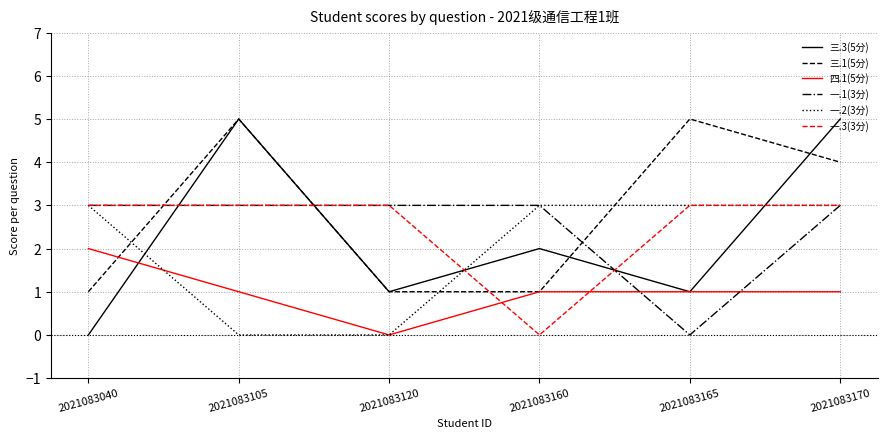

True or false: 三.3(5分) has more than 2 points higher than both neighbors.

False